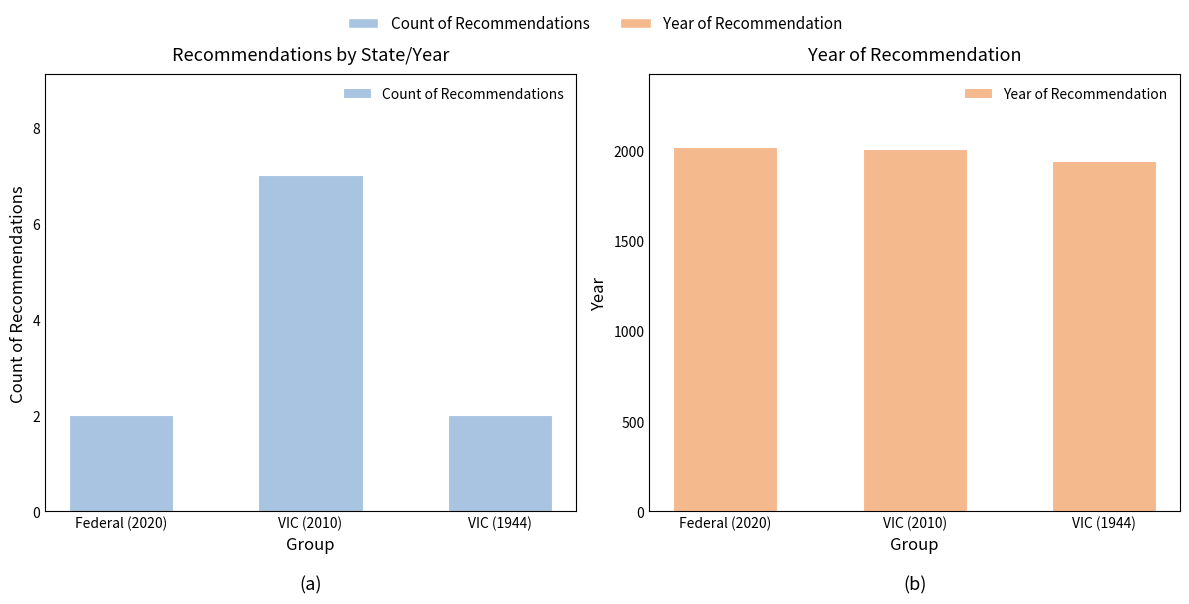

Reading left to right, transcribe all the data shown in this chart.

Count of Recommendations: 2	7	2
Year of Recommendation: 2020	2010	1944